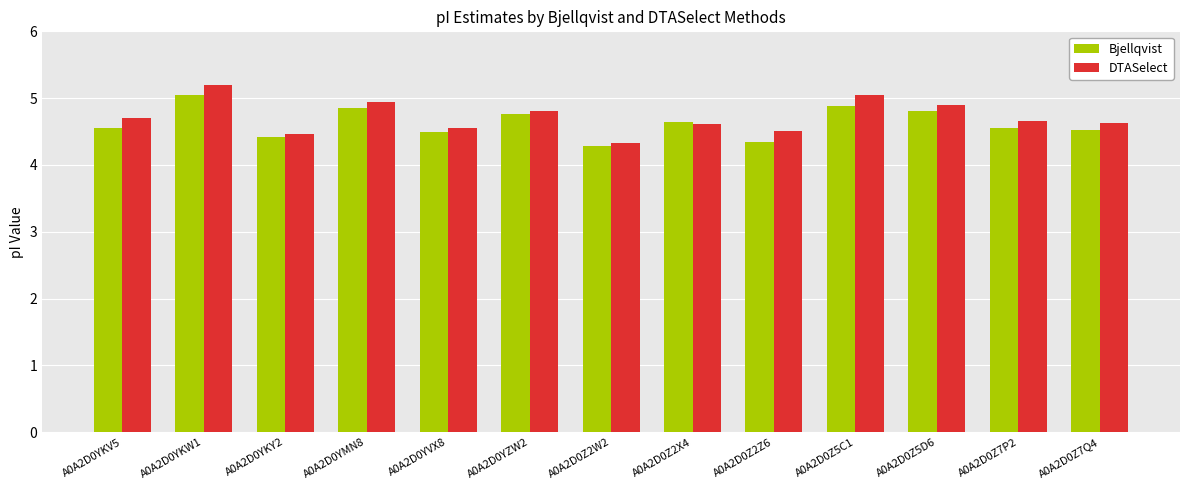

What is the difference between the DTASelect values at A0A2D0Z2X4 and A0A2D0YKV5?

0.1